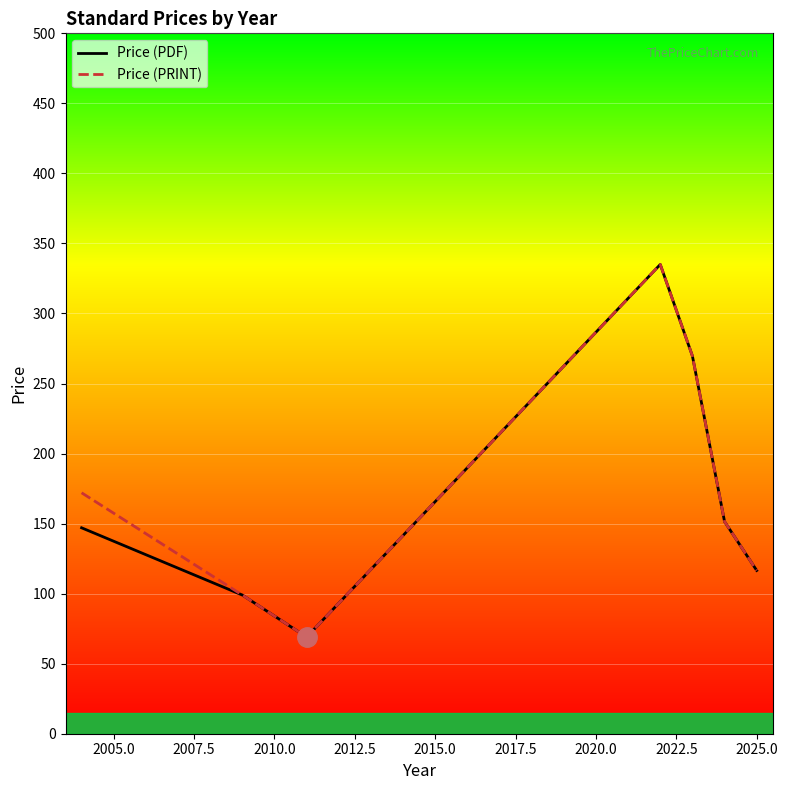

Which series has the largest total across all categories?

Price (PRINT)